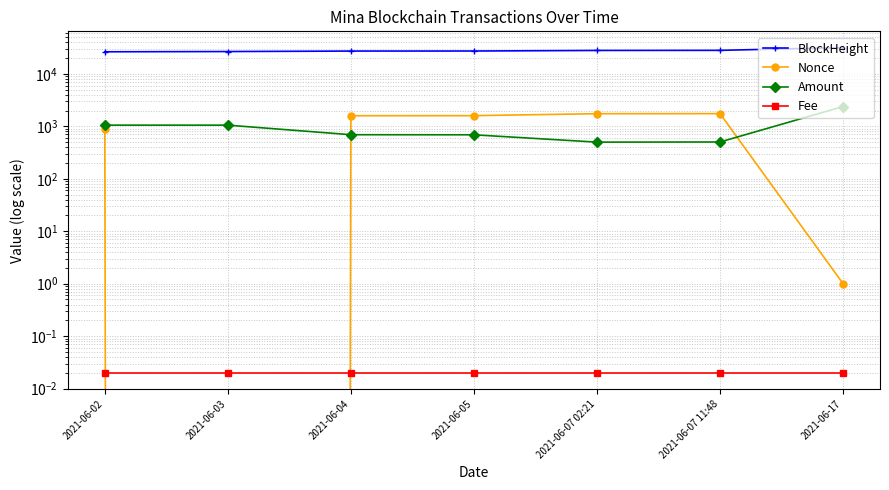

Is it true that BlockHeight equals 26422.0 at 2021-06-02?

True